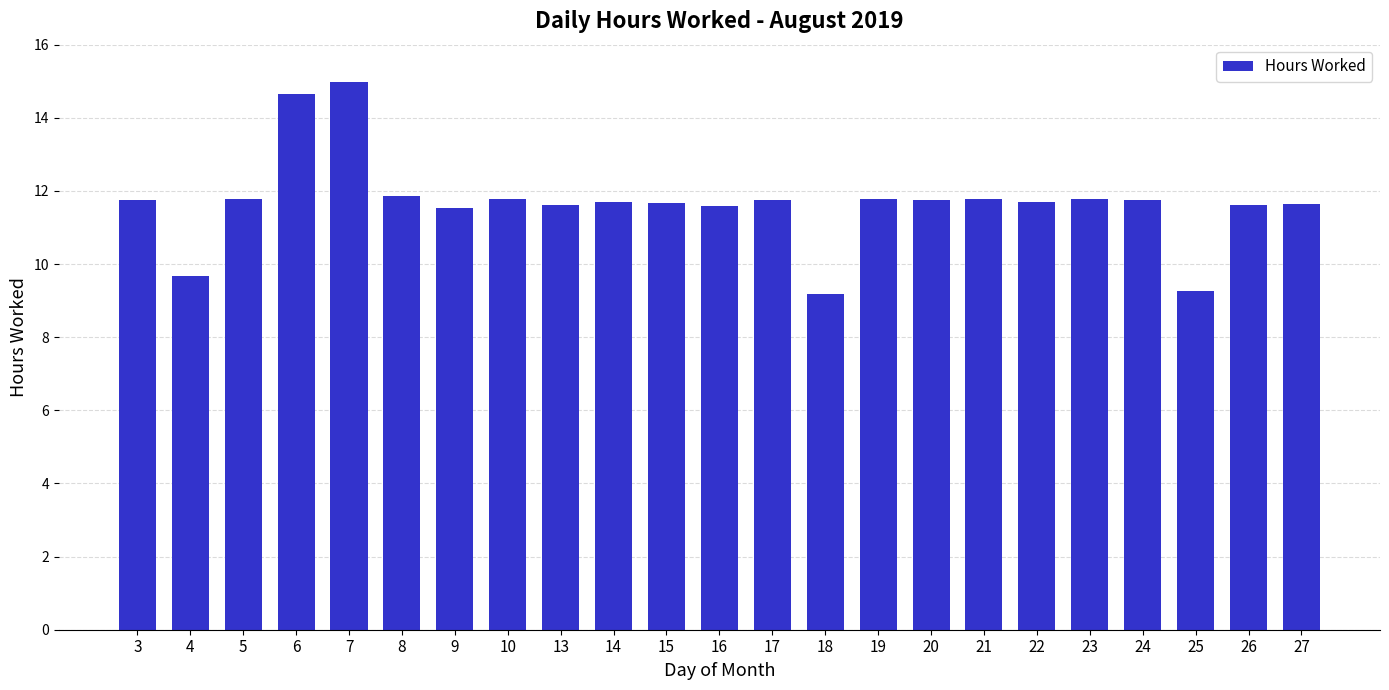

Where does the data first go above 11?

3